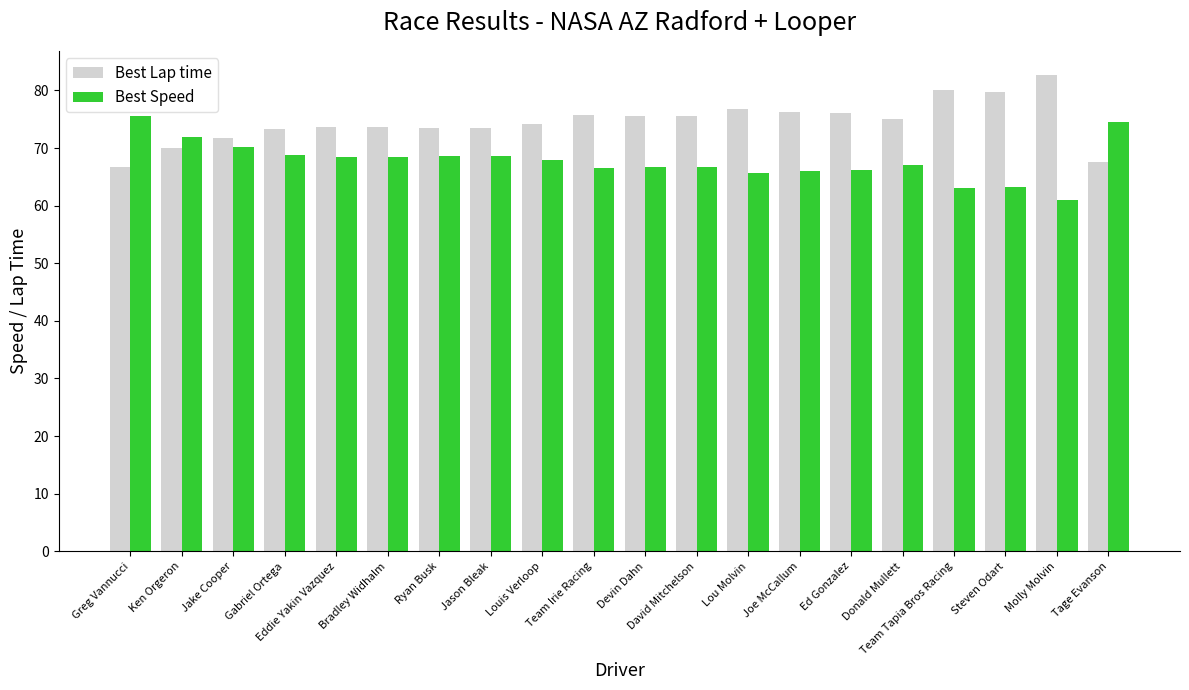

List the series in order of their peak value, lowest first.

Best Speed, Best Lap time